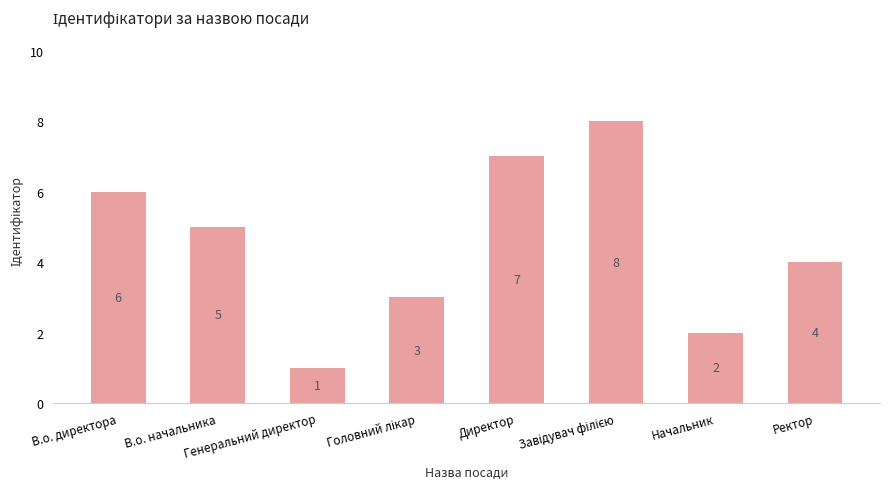

Are the bars horizontal?

No